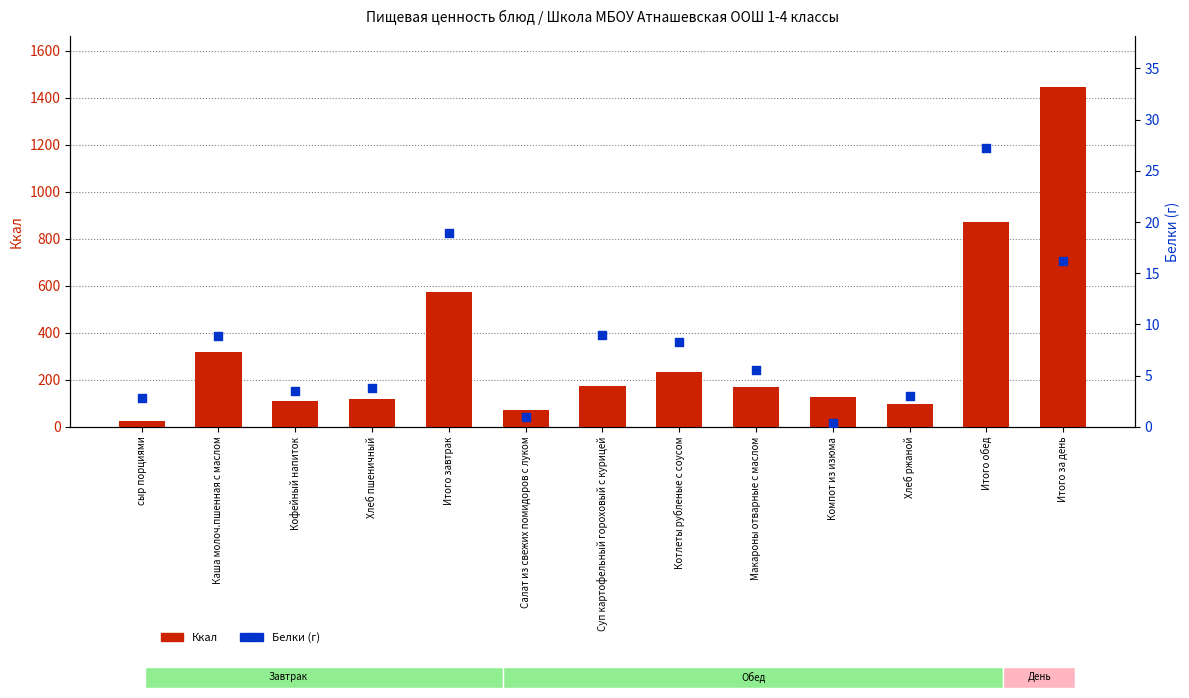

What is the total value across all series at Кофейный напиток?

114.1